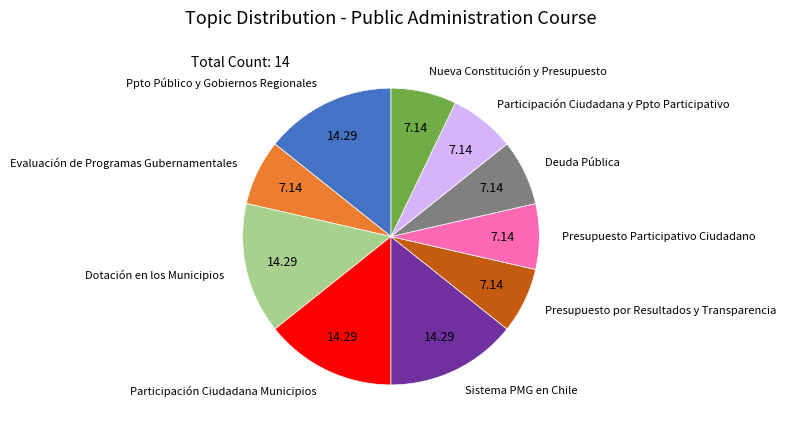

The Sistema PMG en Chile slice represents 14% of the pie. True or false?

True